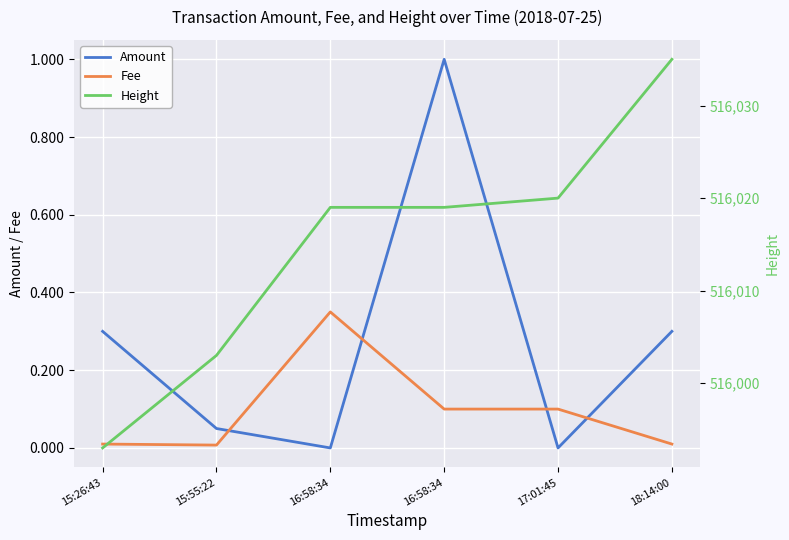

What is the sum of all Amount values?

1.6